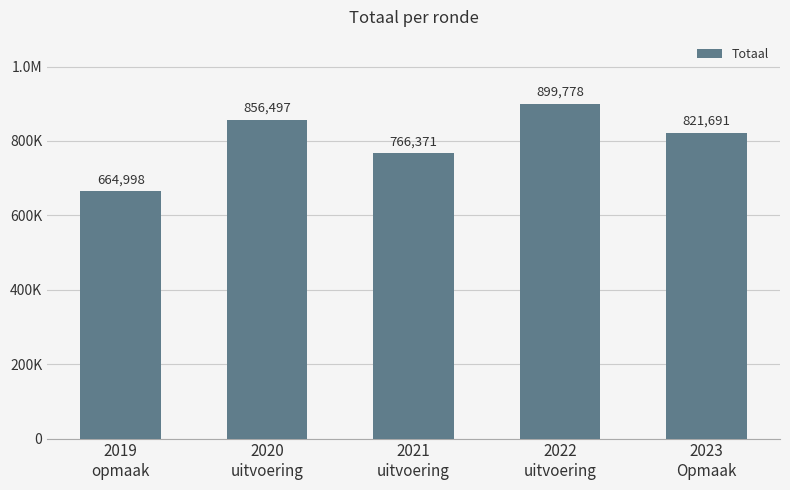

Are the bars horizontal?

No